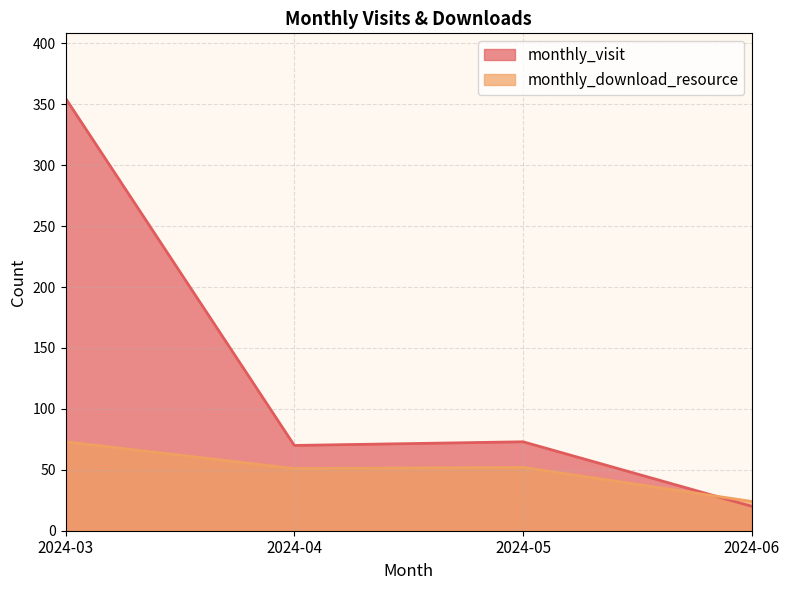

What is the average value of the monthly_download_resource series?

50